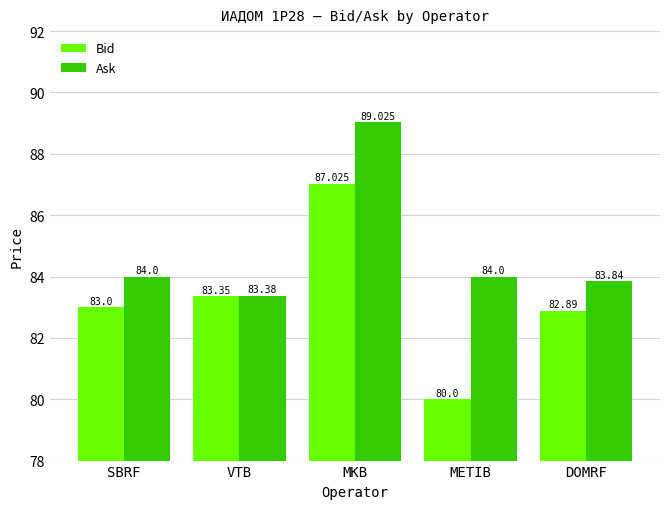

The Ask series shows 84.0 at SBRF. True or false?

True